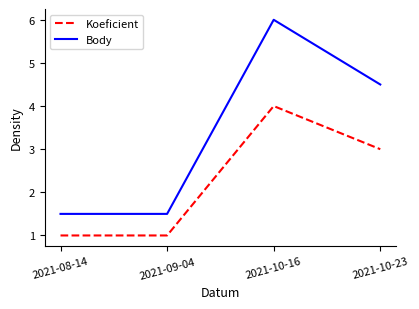

Where does the Body series first go above 4?

2021-10-16